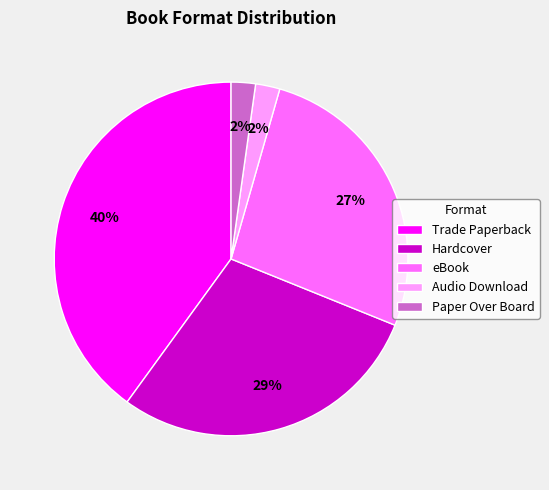

How many slices are in this pie chart?

5